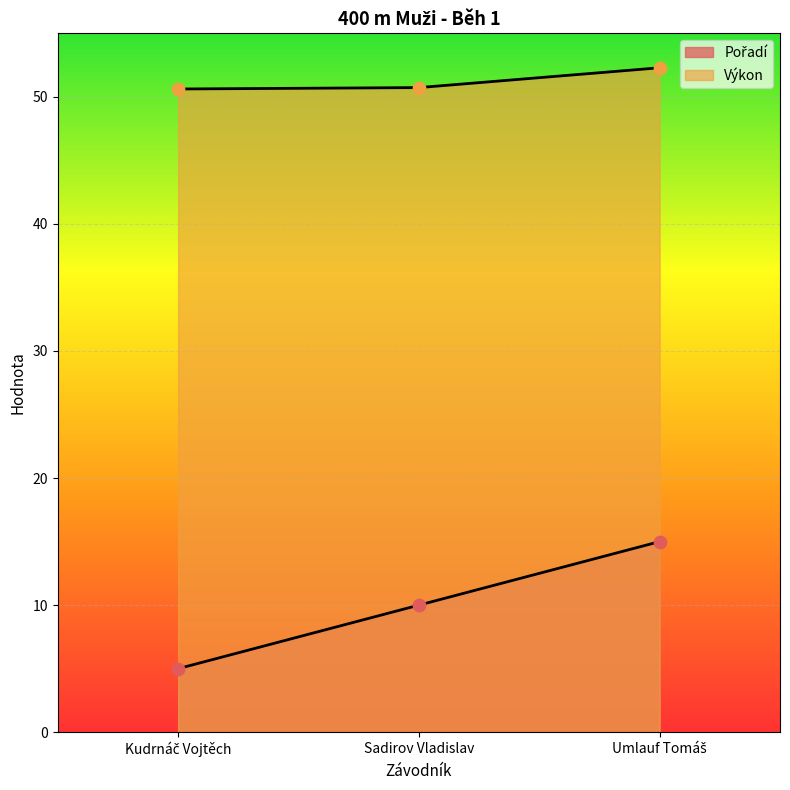

At how many categories does at least one series exceed 48?

3